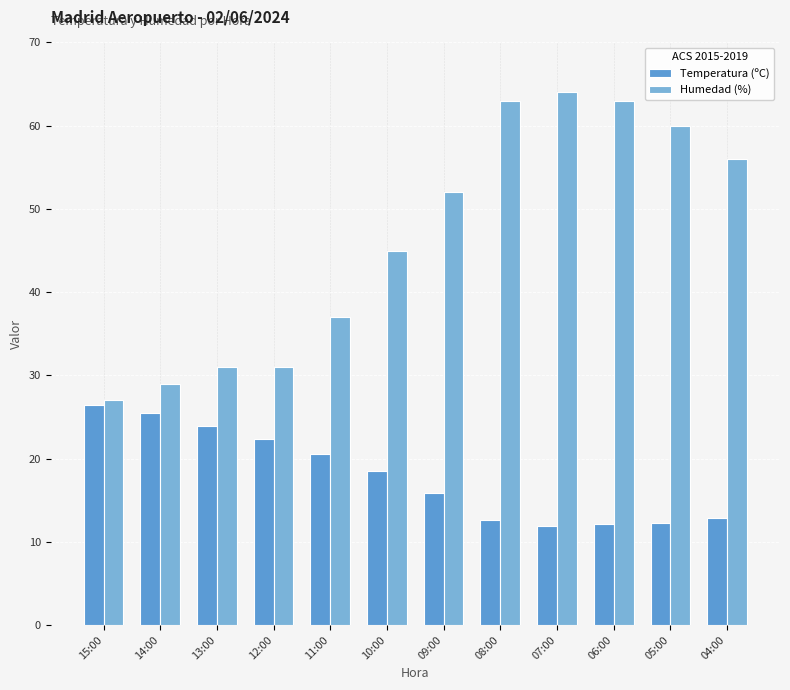

How many distinct data groups are displayed?

2